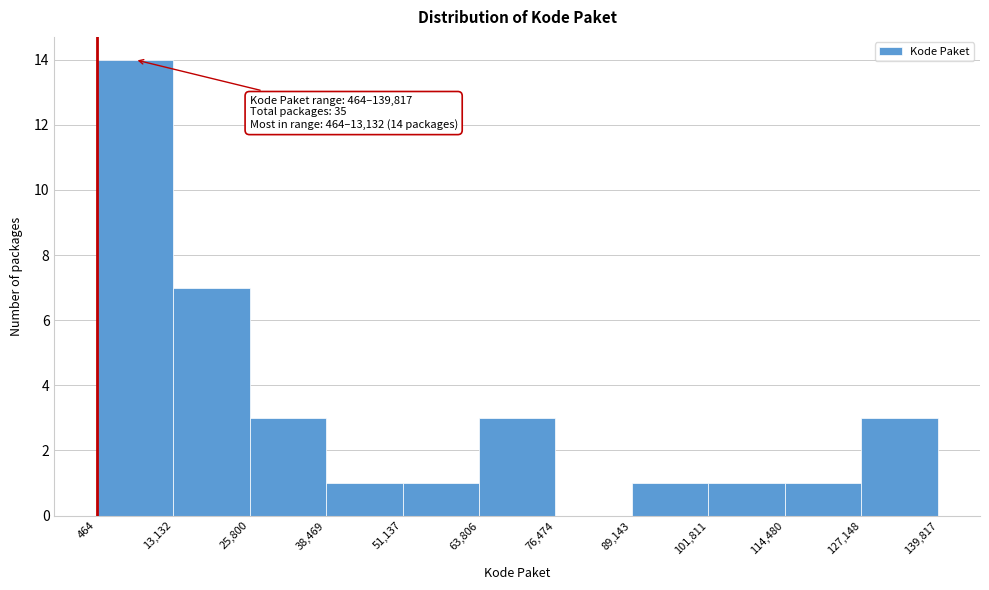

Which range on the x-axis has the tallest bar?

464 to 13,132